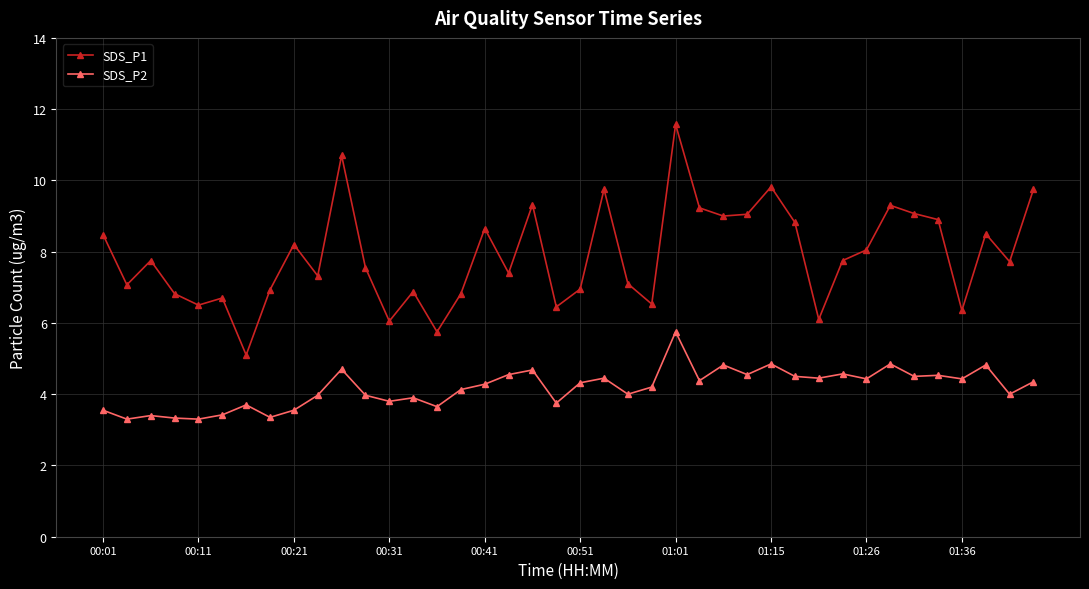

What is the average value of the SDS_P1 series?

7.9